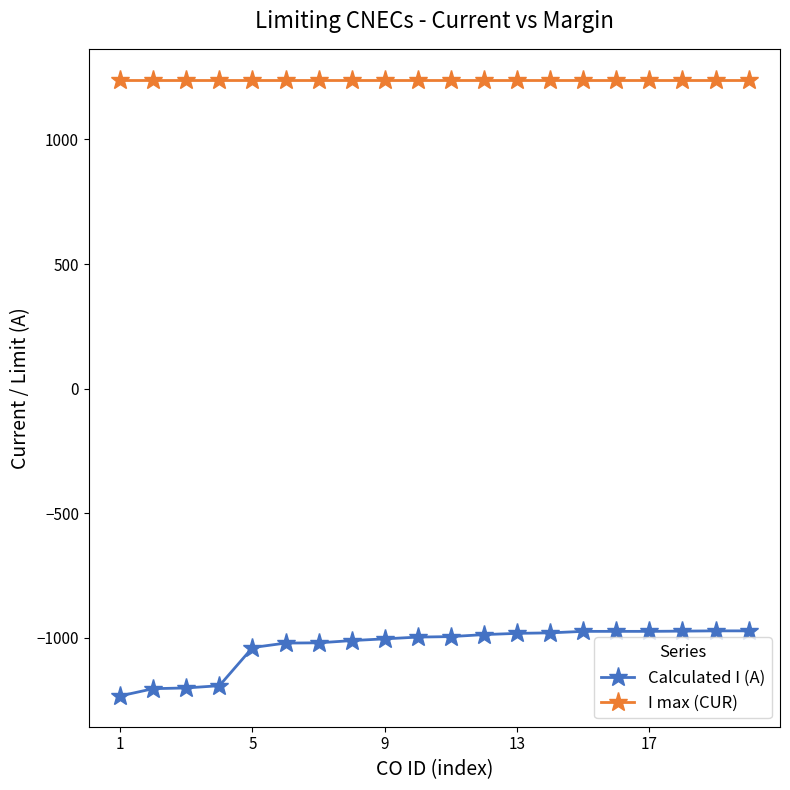

Which series has the largest range (max minus min)?

Calculated I (A)